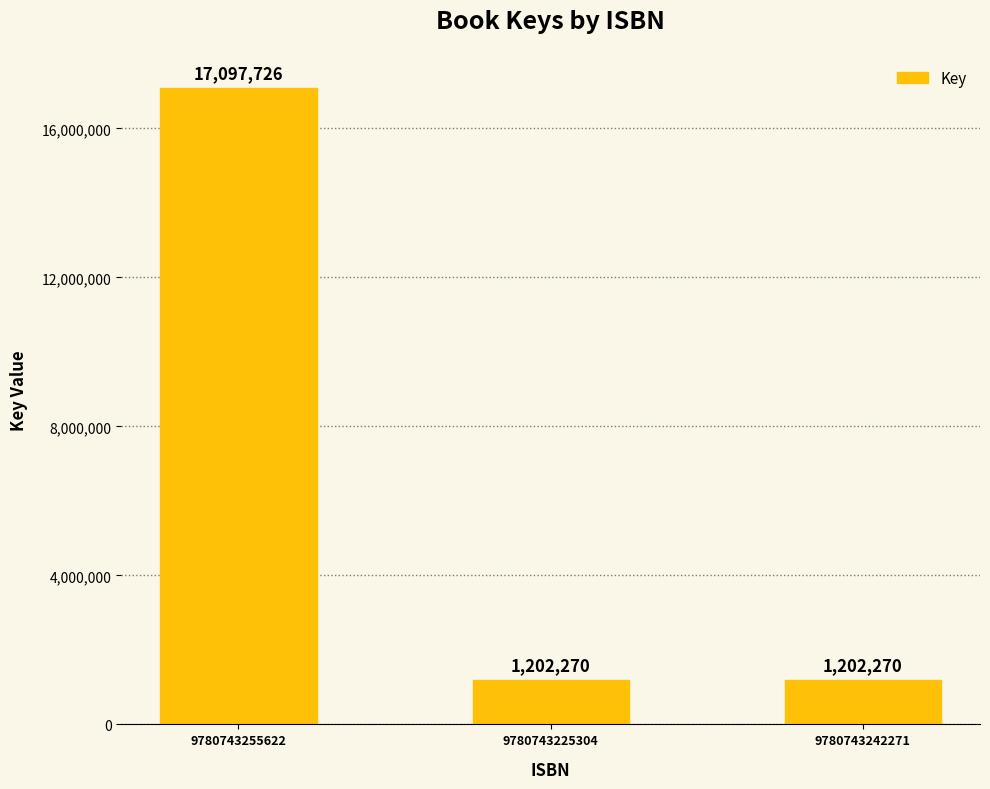

What is the approximate value at 9780743242271, to the nearest 50?

1202250